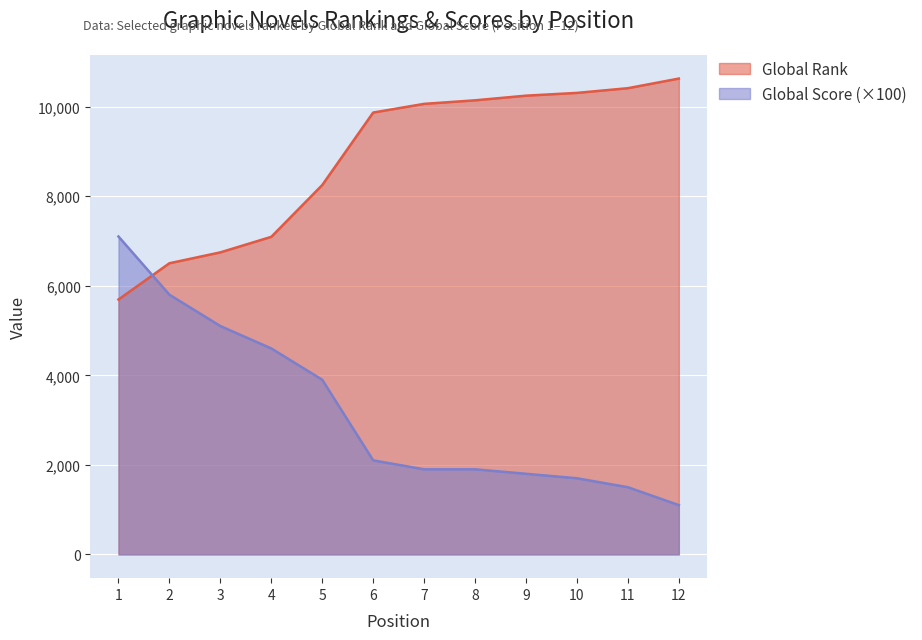

What is the total value across all series at 2?

12303